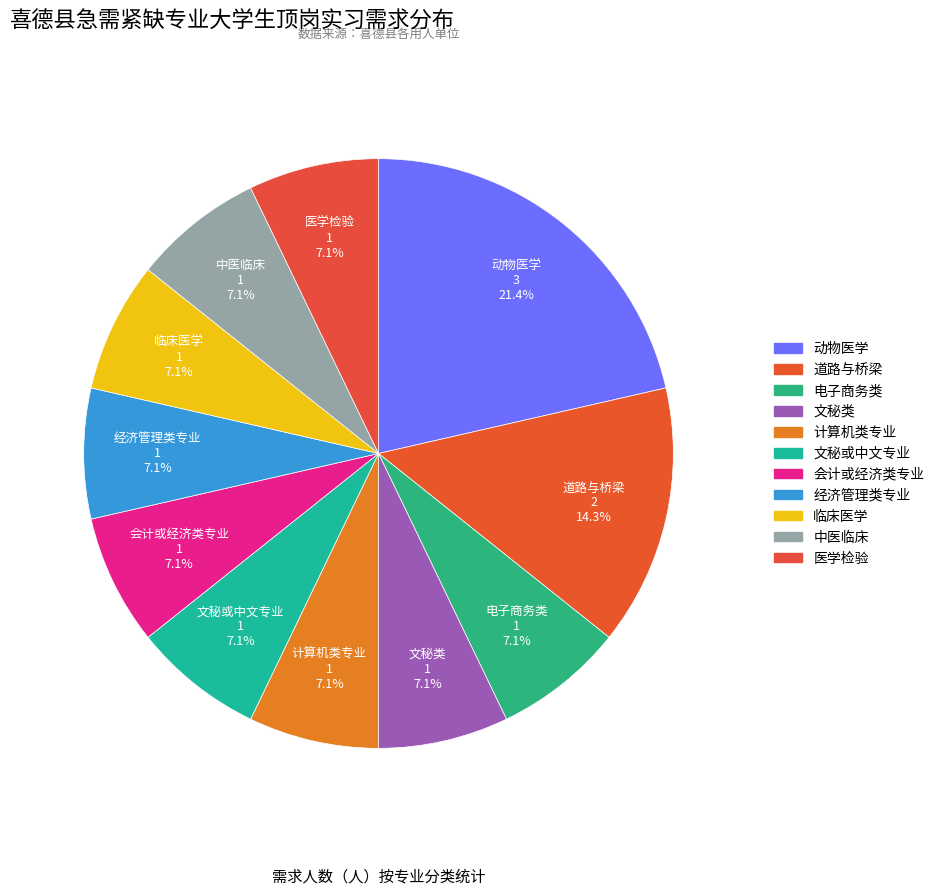

Does 中医临床 account for over 50% of the chart?

No